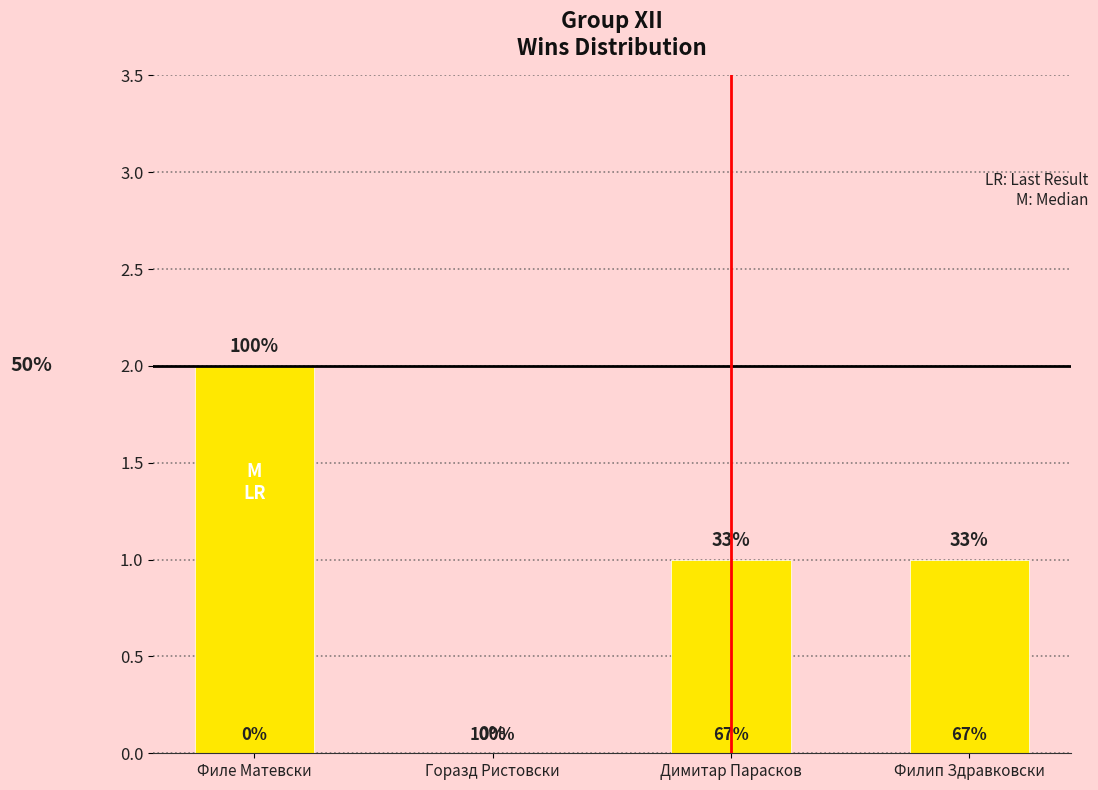

Rank the categories by value from lowest to highest.

Горазд Ристовски, Димитар Парасков, Филип Здравковски, Филе Матевски